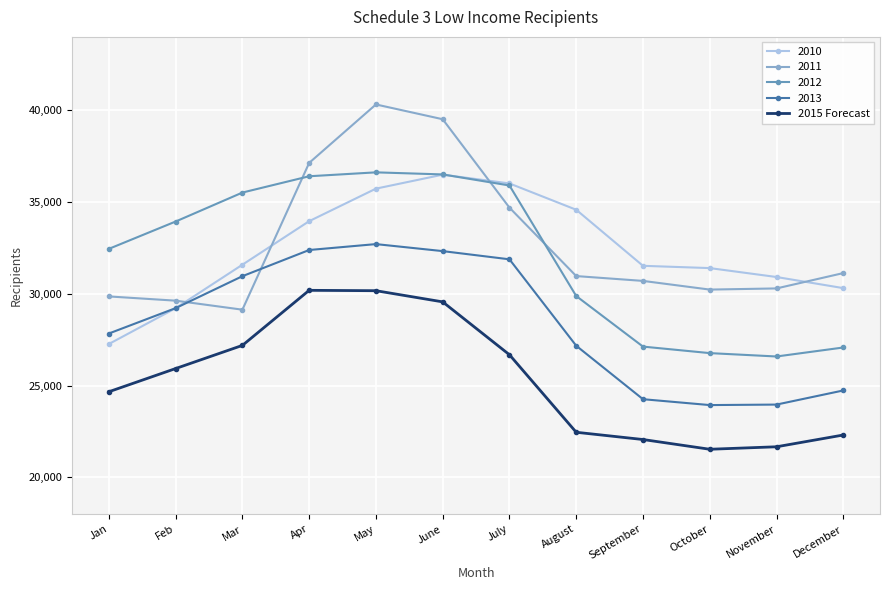

Count the number of categories in the chart.

12